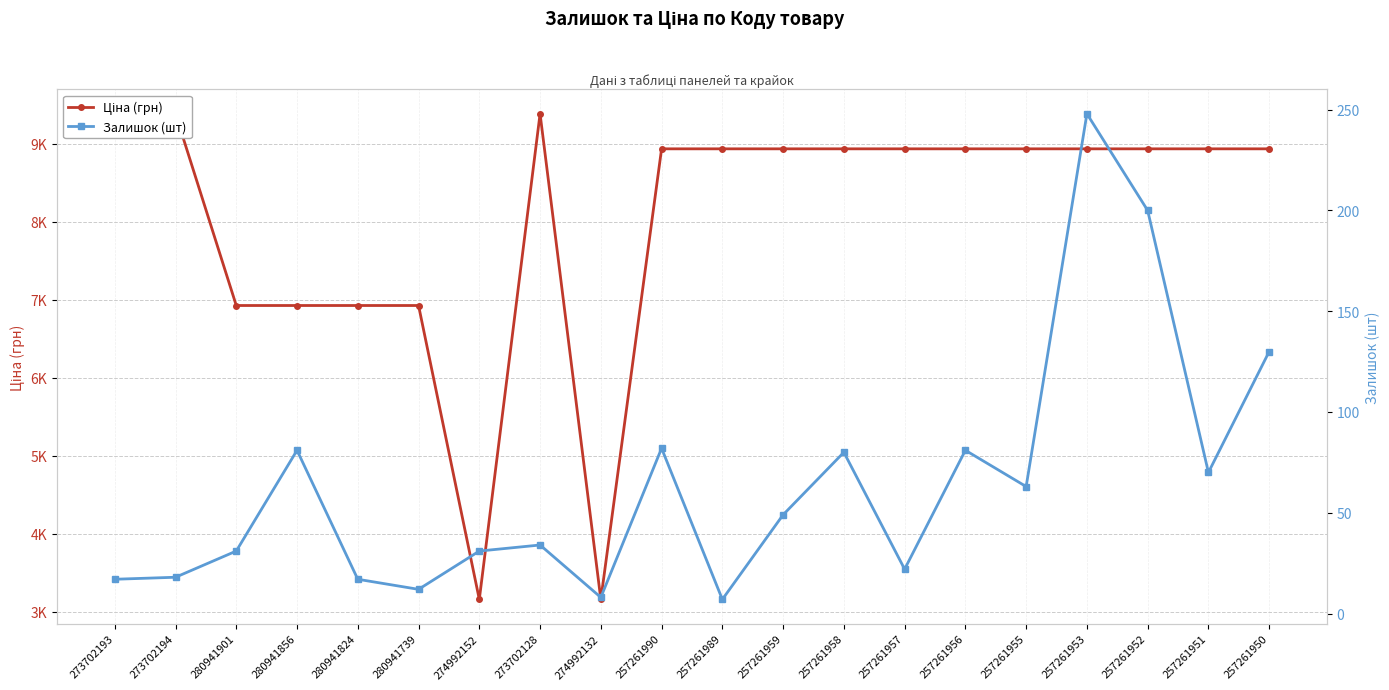

True or false: Залишок (шт) and Ціна (грн) cross at least once.

False